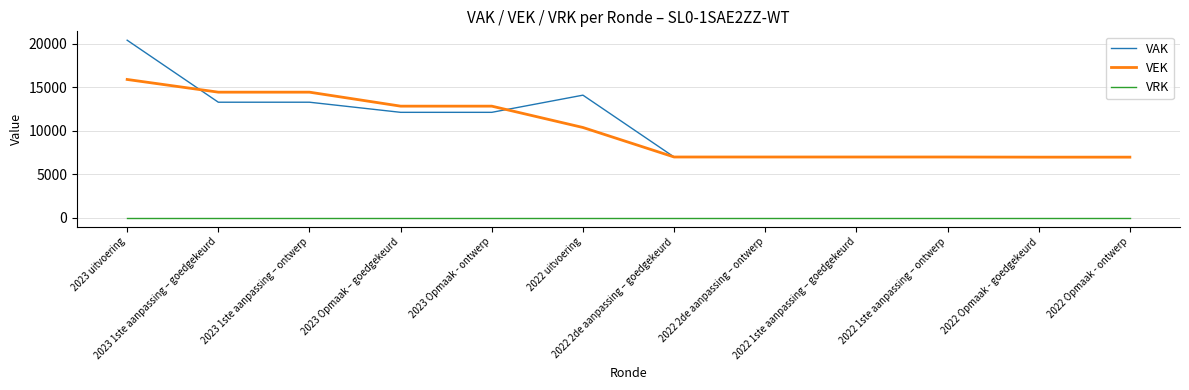

At 2023 Opmaak - ontwerp, list the series in order from largest to smallest.

VEK, VAK, VRK